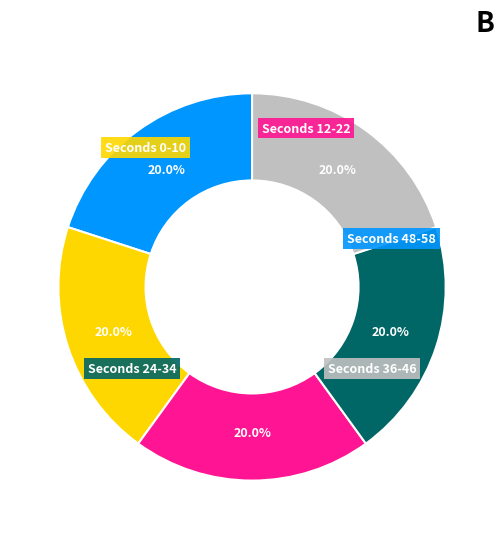

Count the number of slices in the pie.

5